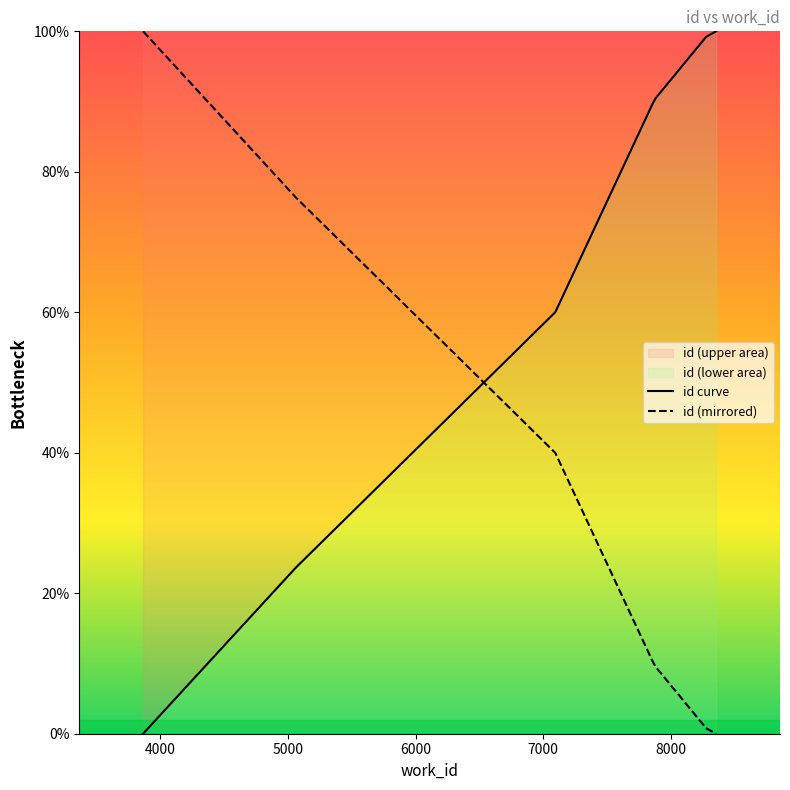

Rank the categories by value from lowest to highest.

3866, 5063, 7094, 7856, 7879, 8270, 8274, 8354